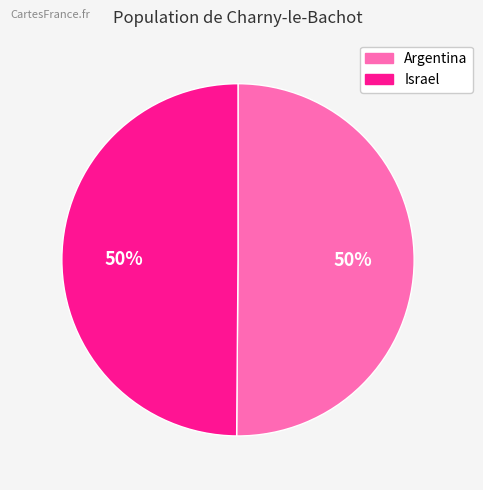

The Argentina slice represents 60% of the pie. True or false?

False